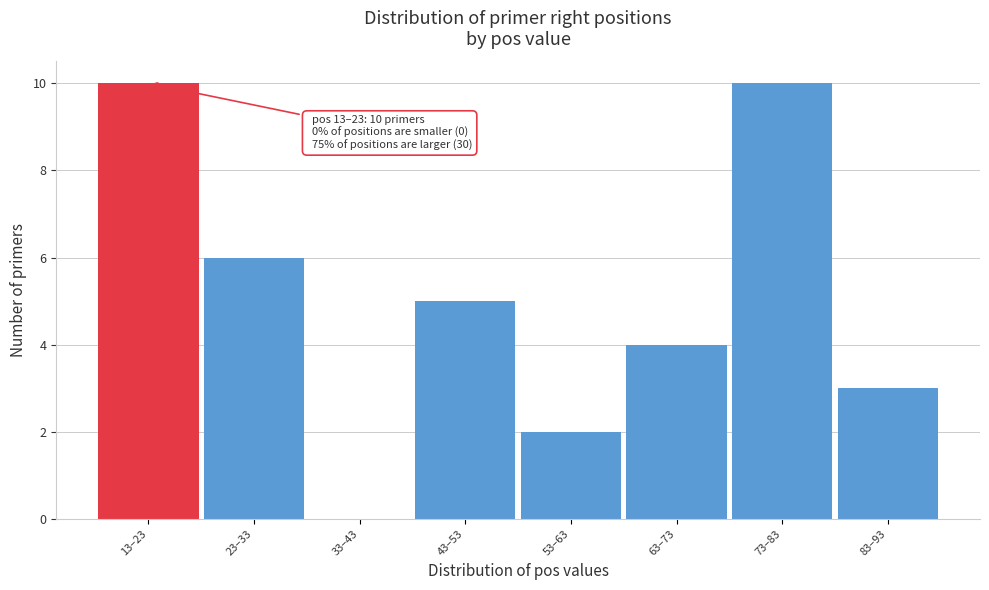

Reading right to left, what are all the values shown in this chart?

83–93=3	73–83=10	63–73=4	53–63=2	43–53=5	33–43=0	23–33=6	13–23=10